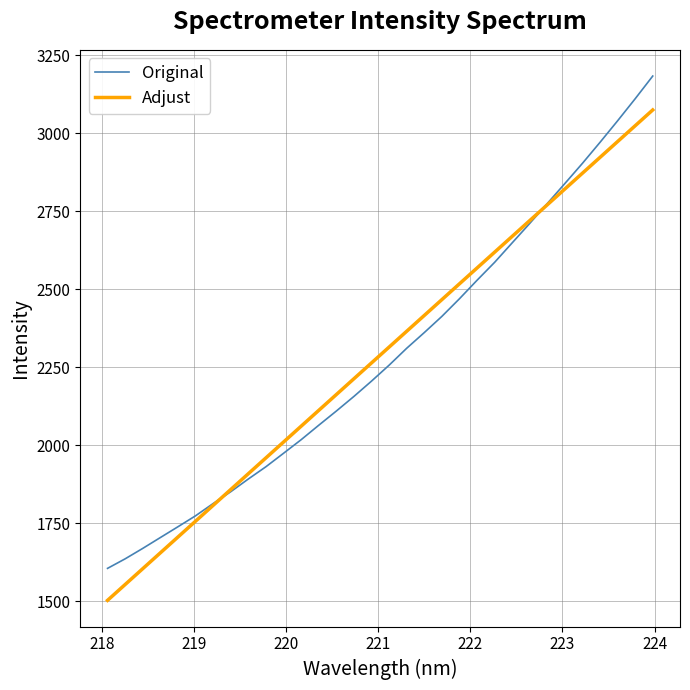

What is the minimum value for Original?

1604.7